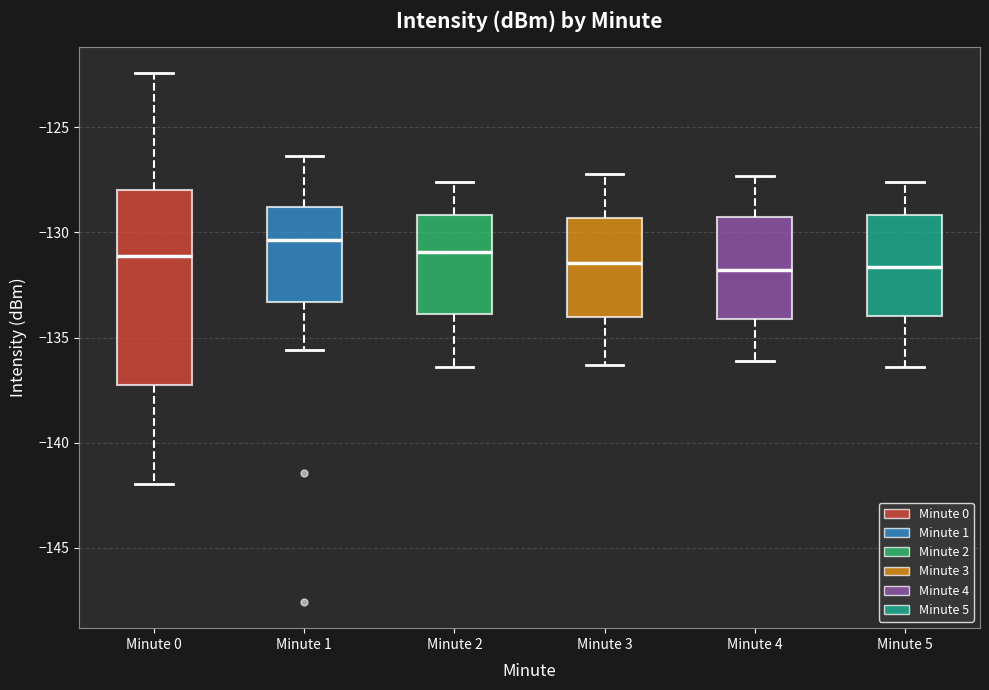

Where does the lower whisker of the box for Minute 2 end on the y-axis? The values are not printed on the chart, so give them approximately, as read against the axis.

-136.5